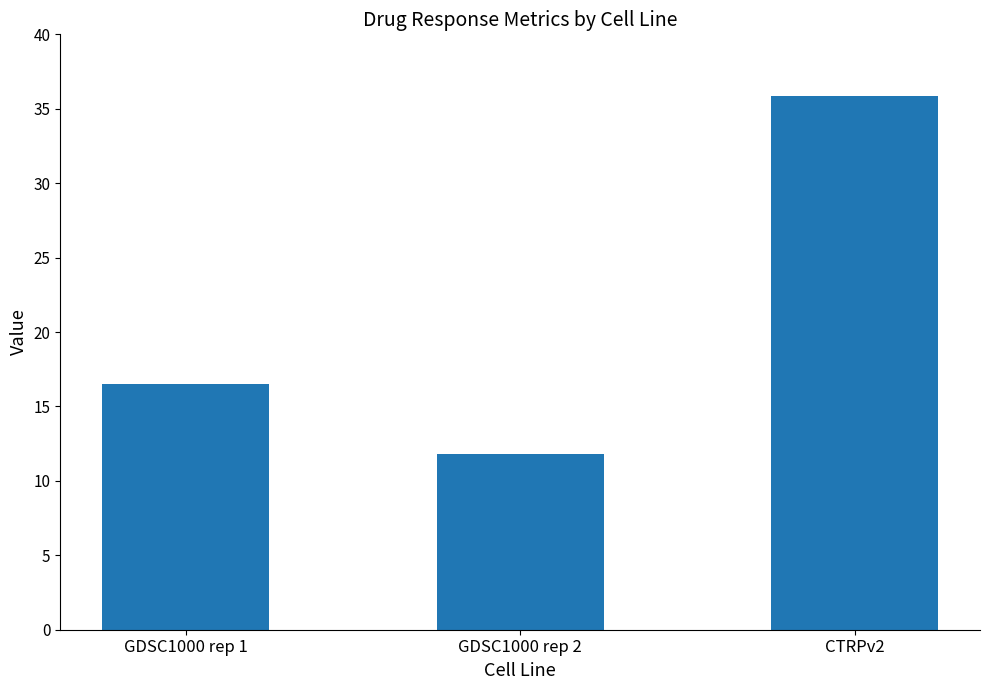

Between CTRPv2 and GDSC1000 rep 1, which is larger?

CTRPv2